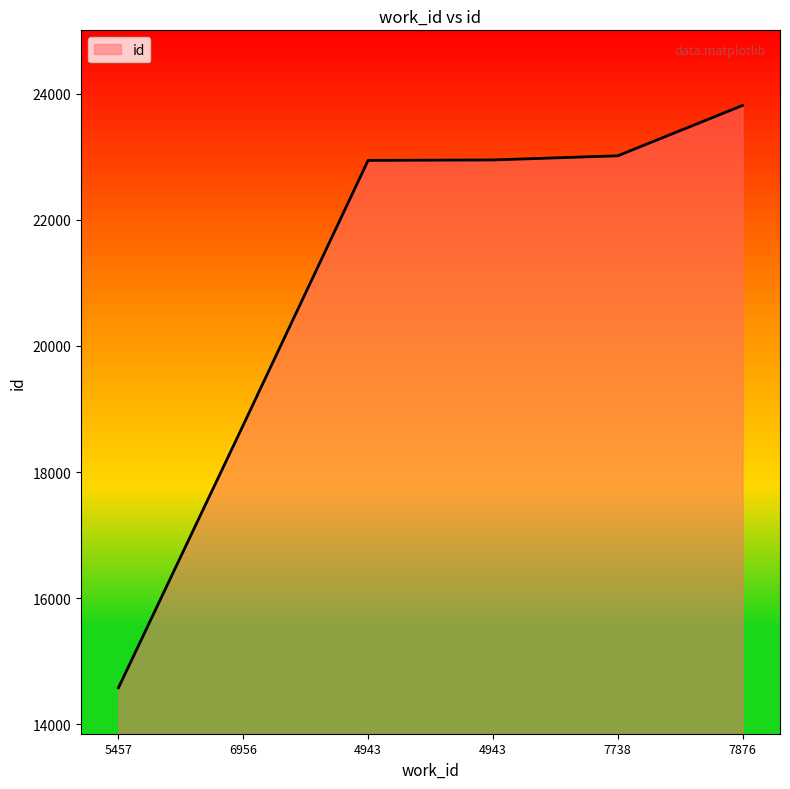

Is this an area chart (filled region under the line)?

Yes